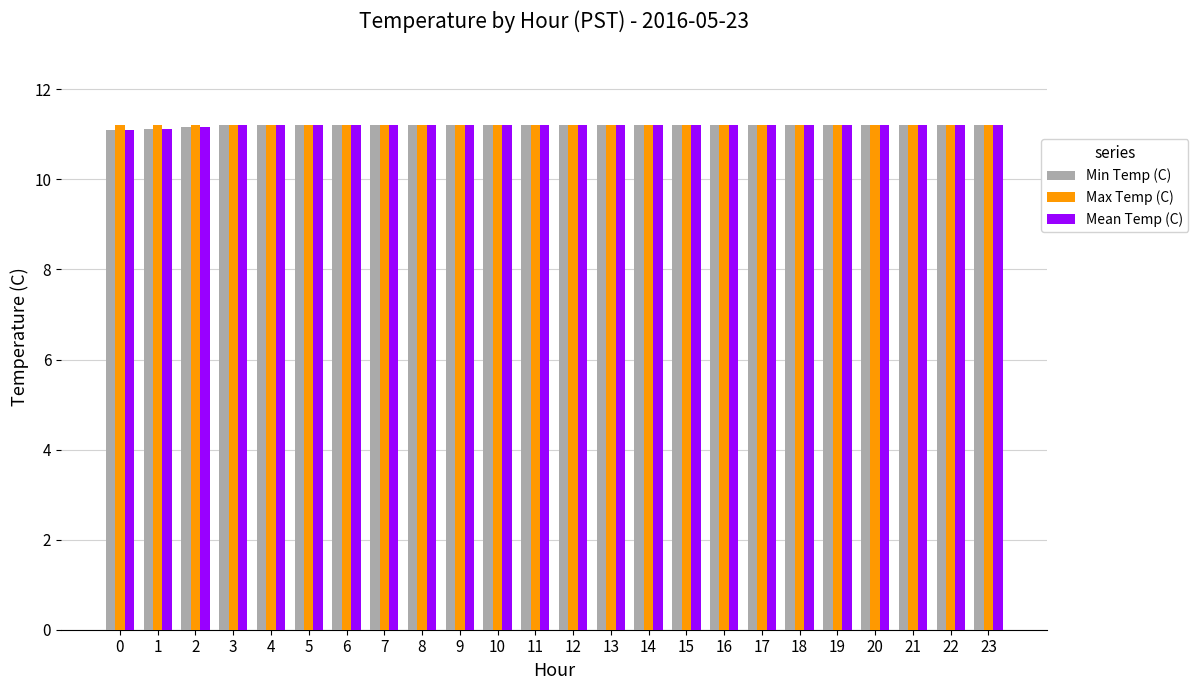

What is the total value across all series at 10?

33.6